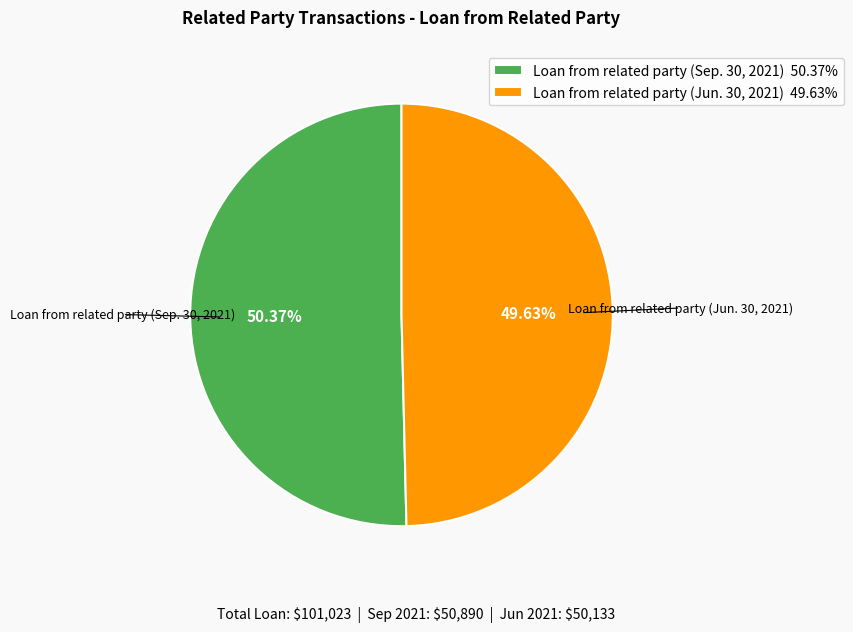

What percentage is the Loan from related party (Sep. 30, 2021) slice, to the nearest percent?

50%